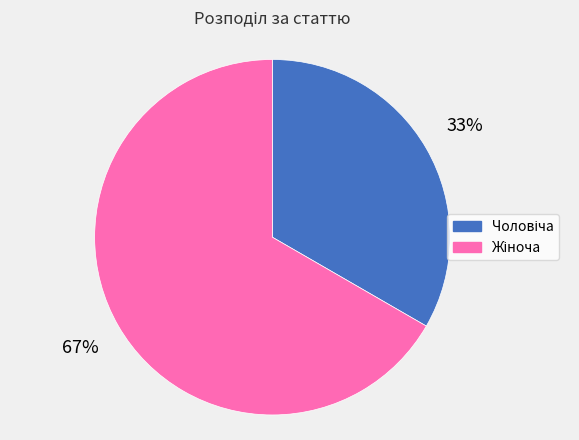

To the nearest percent, what is the average slice percentage?

50%